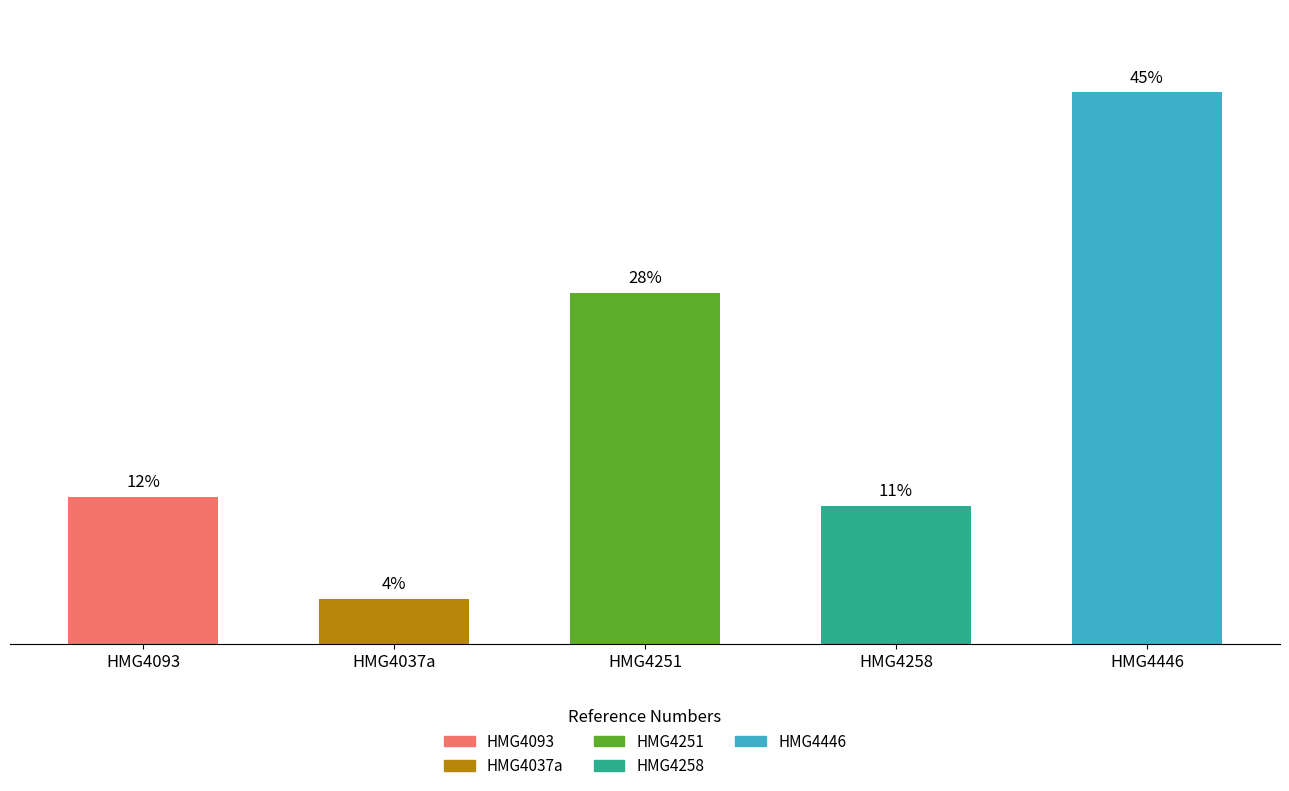

List the labels in order of value, smallest first.

HMG4037a, HMG4258, HMG4093, HMG4251, HMG4446